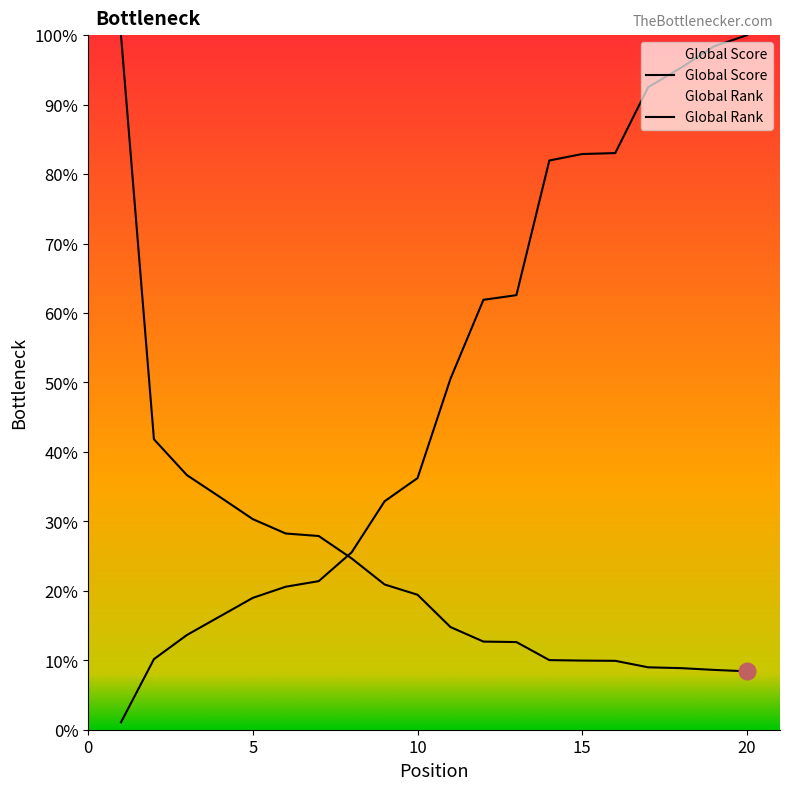

Count the number of categories in the chart.

20